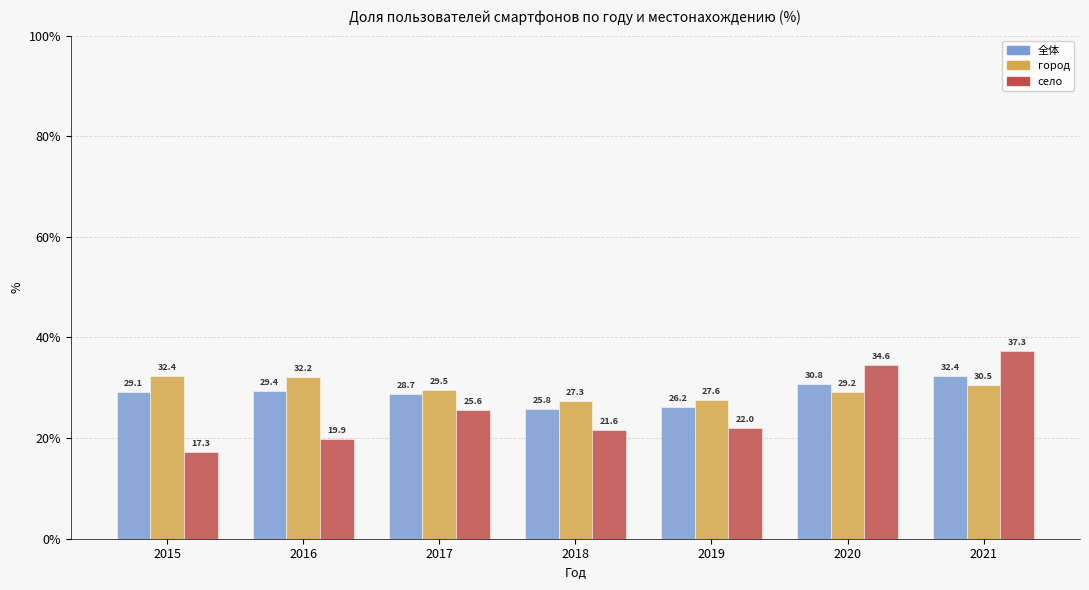

At how many categories does at least one series exceed 29?

5